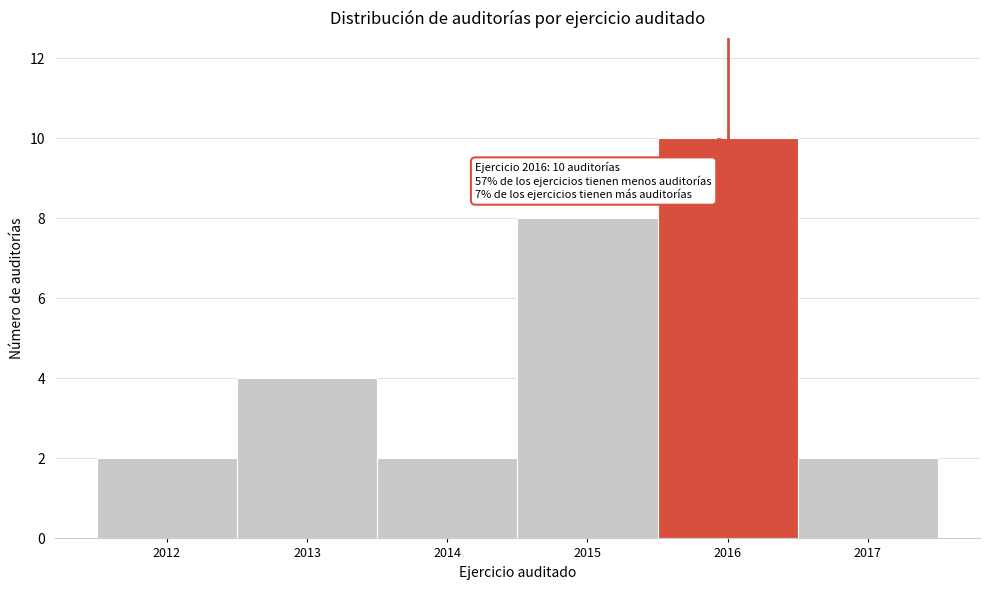

Which range on the x-axis has the tallest bar?

2015.5 to 2016.5